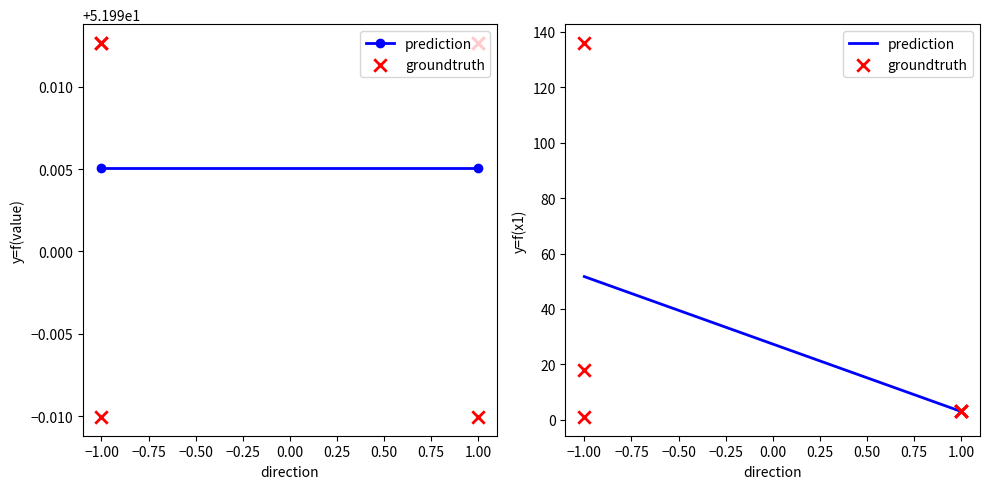

Which series has the largest Y range (max minus min)?

io_index